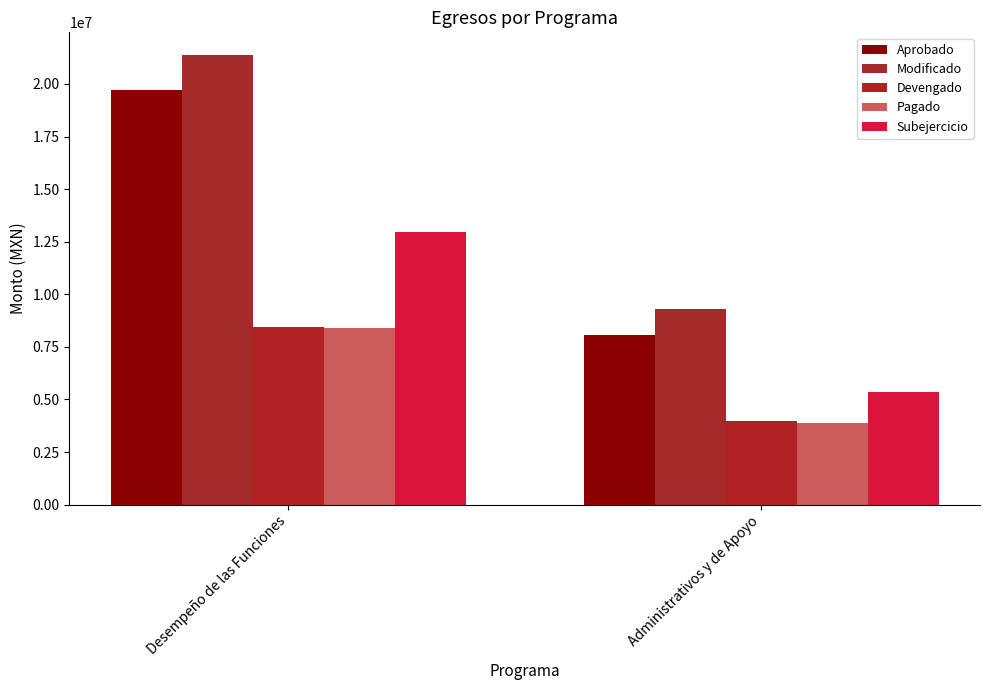

Which series has the largest total across all categories?

Modificado